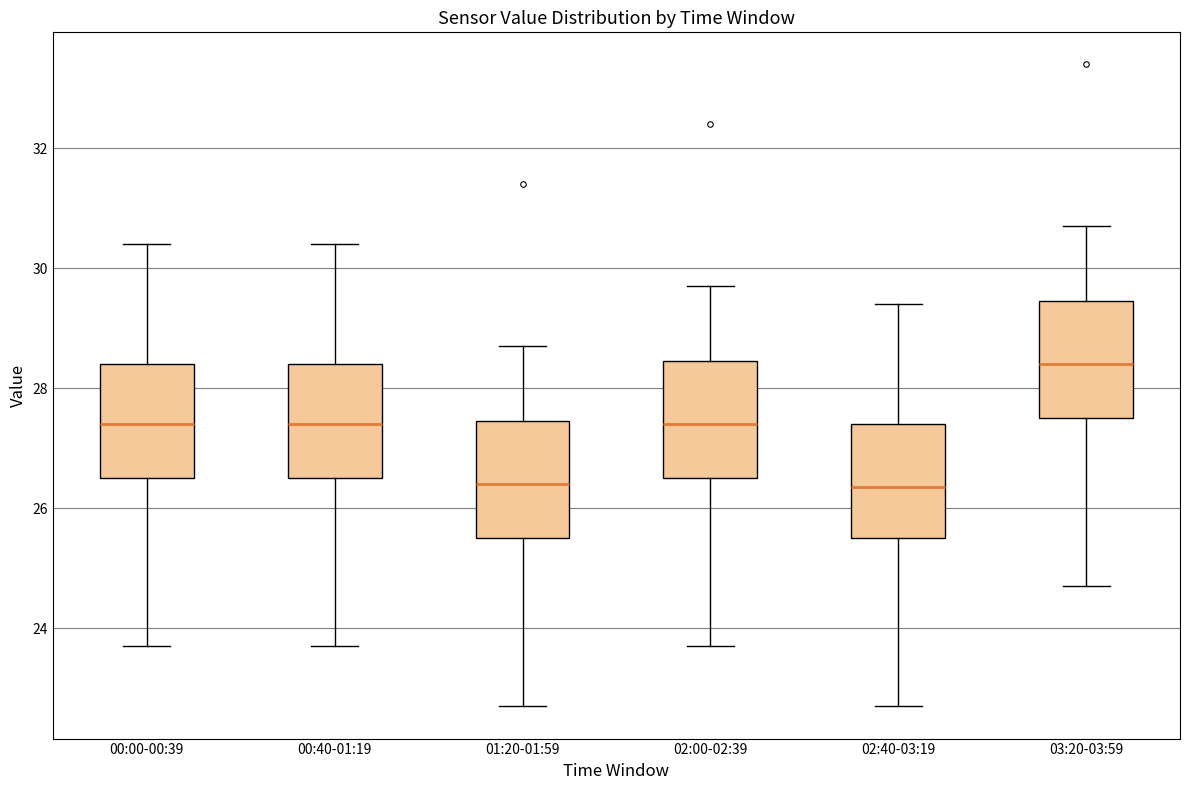

Reading left to right, transcribe this box plot: for each box, give where its median line is, the range the box spans, and where its two whiskers end, as read against the y-axis. The values are not printed on the chart, so give them approximately, as read against the axis.

00:00-00:39: median 27.4, box 26.6 to 28.4, whiskers 23.8 to 30.4
00:40-01:19: median 27.4, box 26.6 to 28.4, whiskers 23.8 to 30.4
01:20-01:59: median 26.4, box 25.6 to 27.4, whiskers 22.8 to 28.8
02:00-02:39: median 27.4, box 26.6 to 28.4, whiskers 23.8 to 29.8
02:40-03:19: median 26.4, box 25.6 to 27.4, whiskers 22.8 to 29.4
03:20-03:59: median 28.4, box 27.6 to 29.4, whiskers 24.8 to 30.8